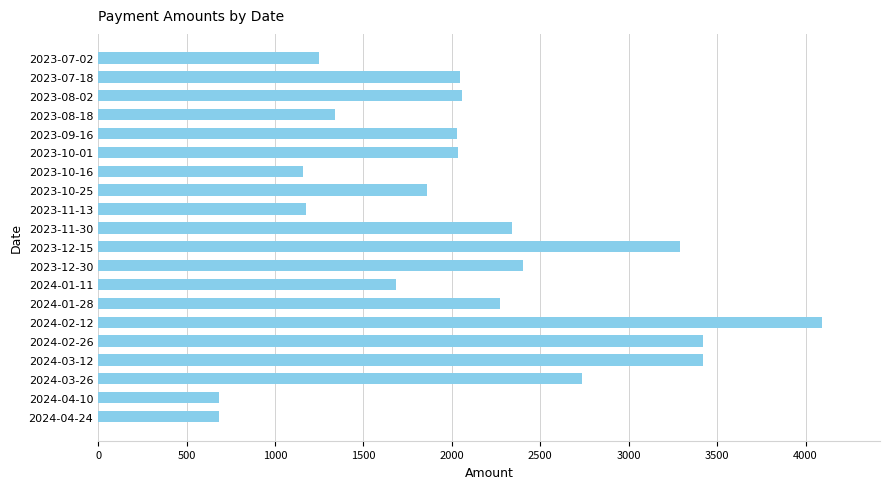

Is it true that the value at 2024-02-26 is 1940.2?

False